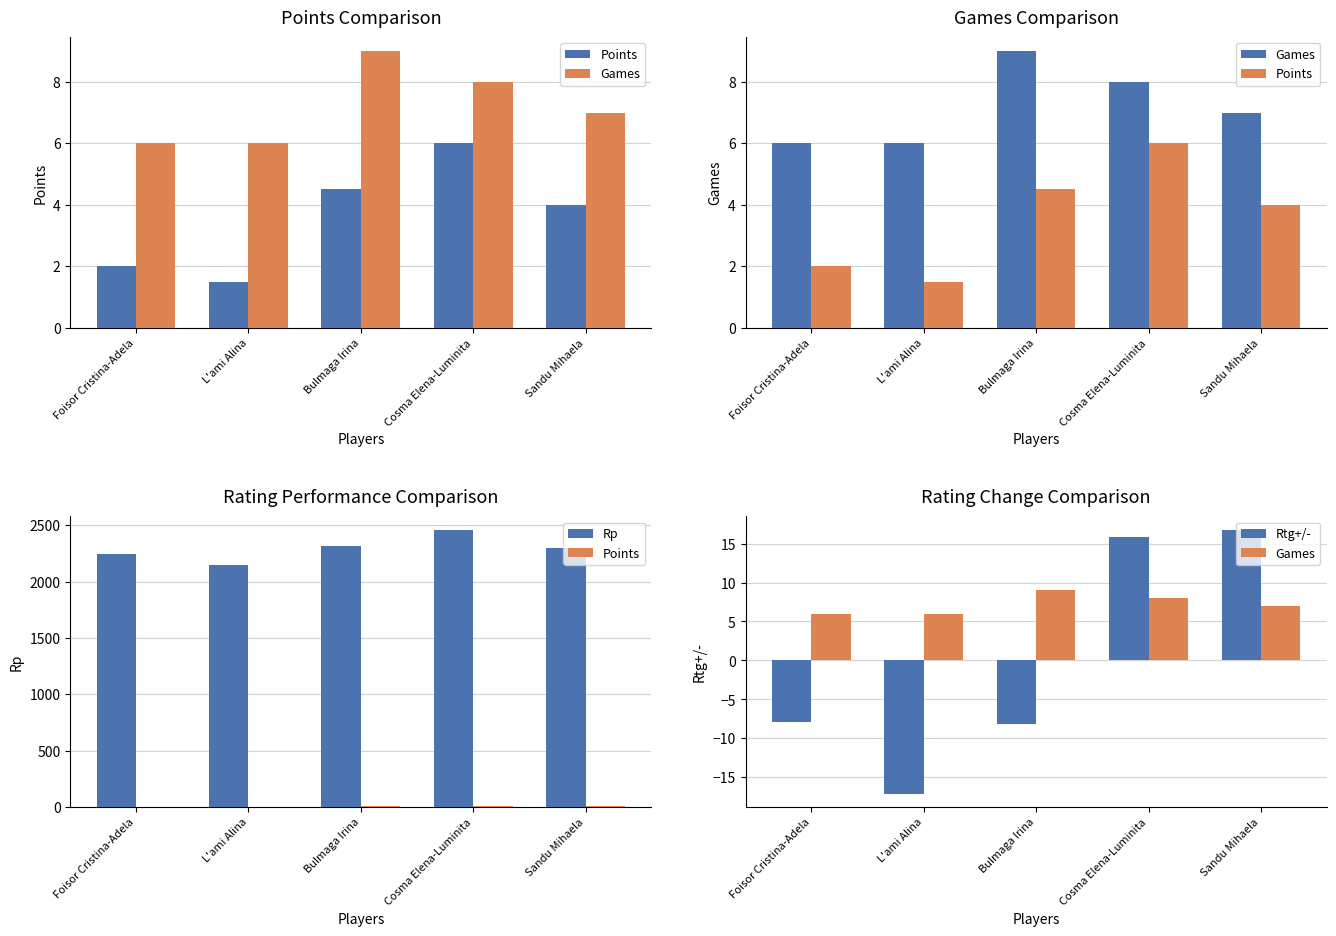

How many groups of bars are there?

5